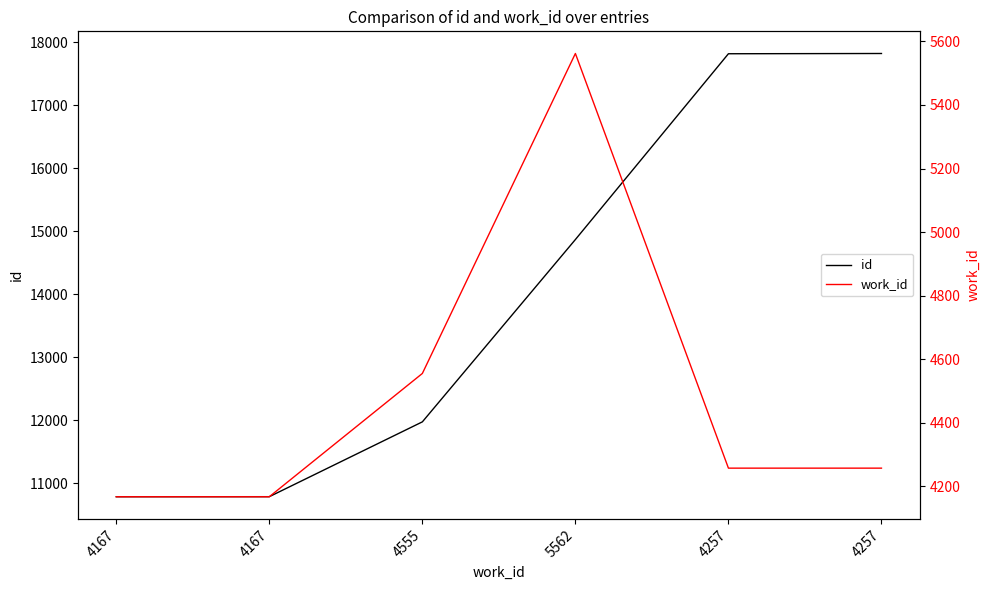

What is the difference between the maximum and minimum values in the work_id series?

1395